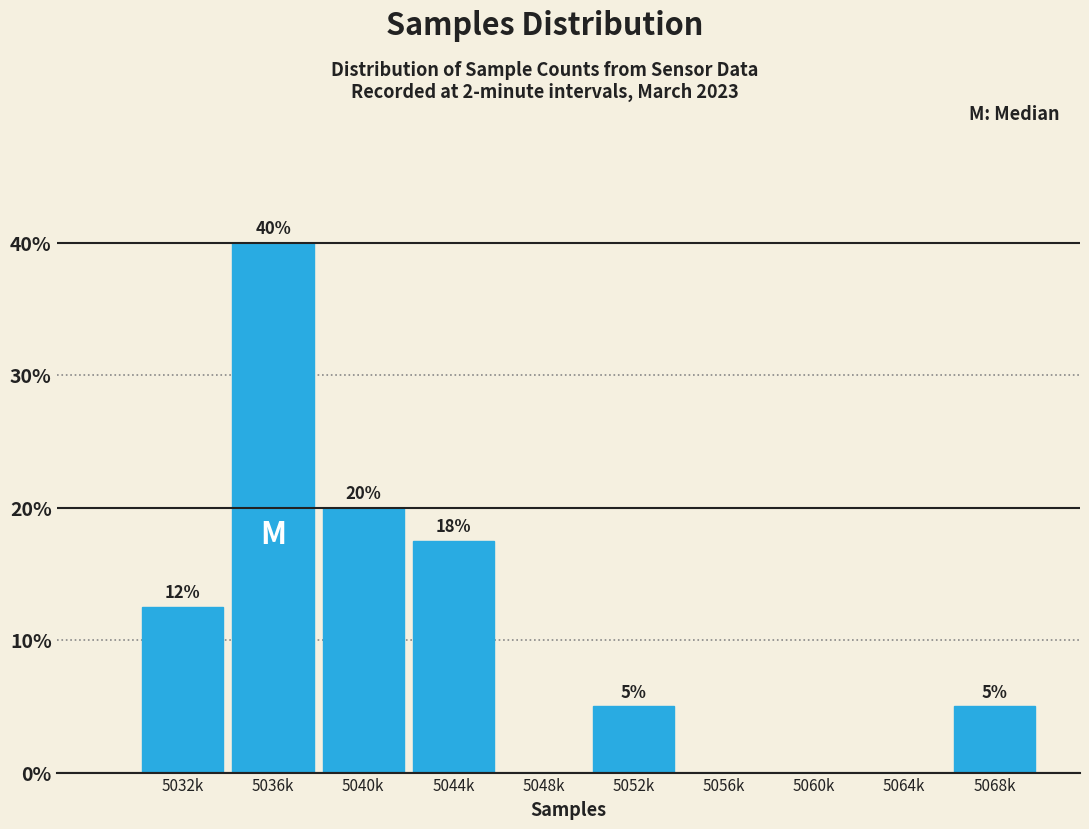

Which label corresponds to the largest value in the chart?

5036k